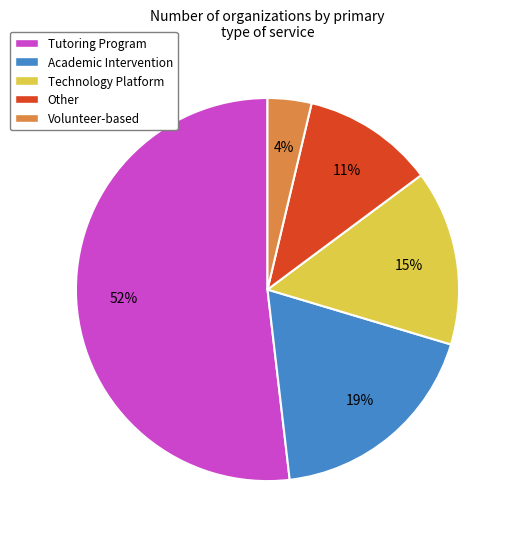

The Academic Intervention slice represents 19% of the pie. True or false?

True